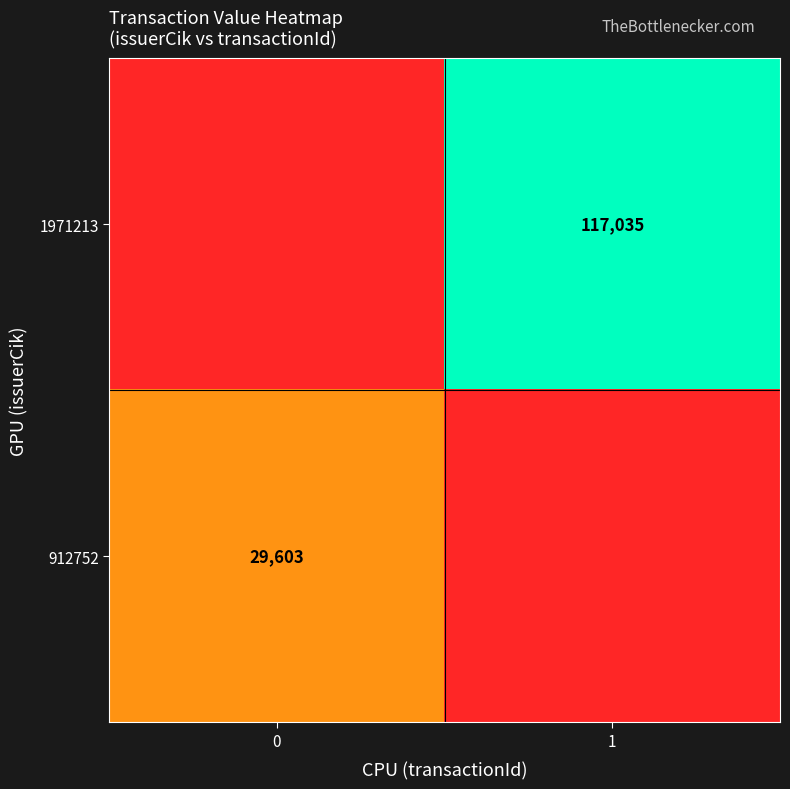

Is it true that 1971213 equals 117035 at 1?

True